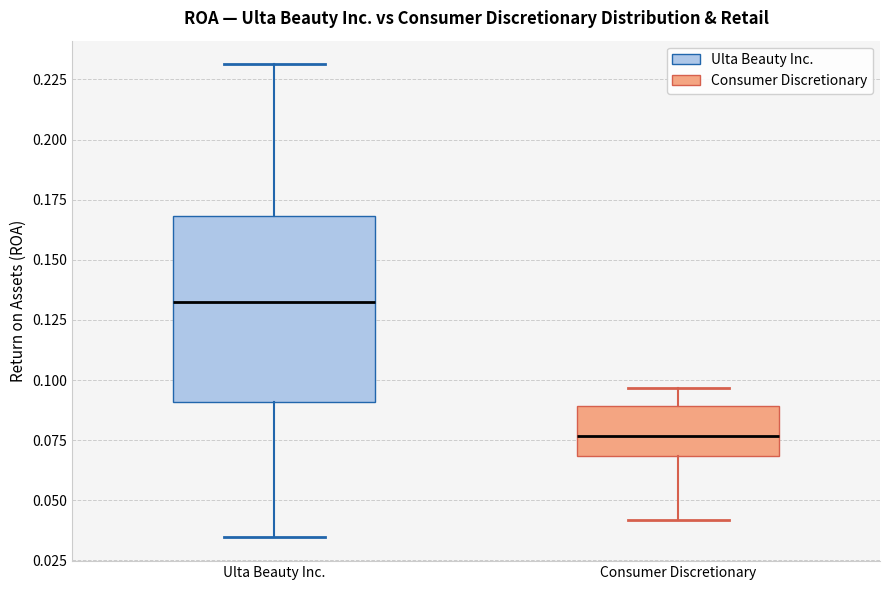

Where does the lower whisker of the box for Consumer Discretionary end on the y-axis? The values are not printed on the chart, so give them approximately, as read against the axis.

0.040